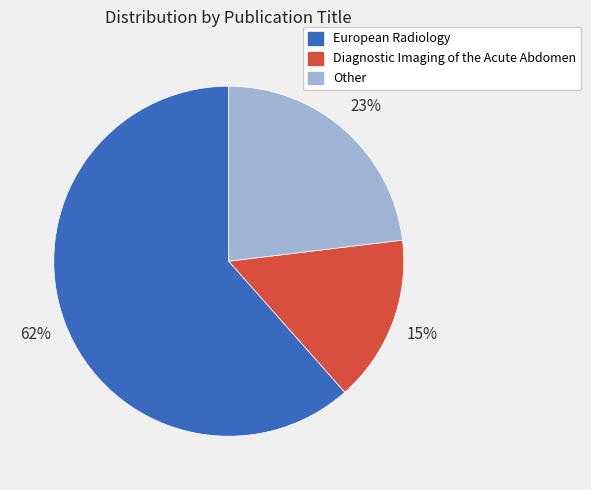

Is it true that European Radiology is 75% of the pie?

False